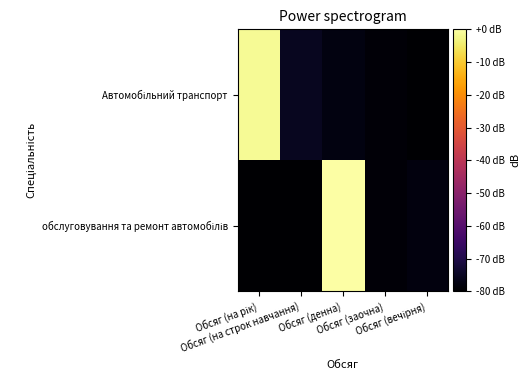

How many data points does each series have?

5